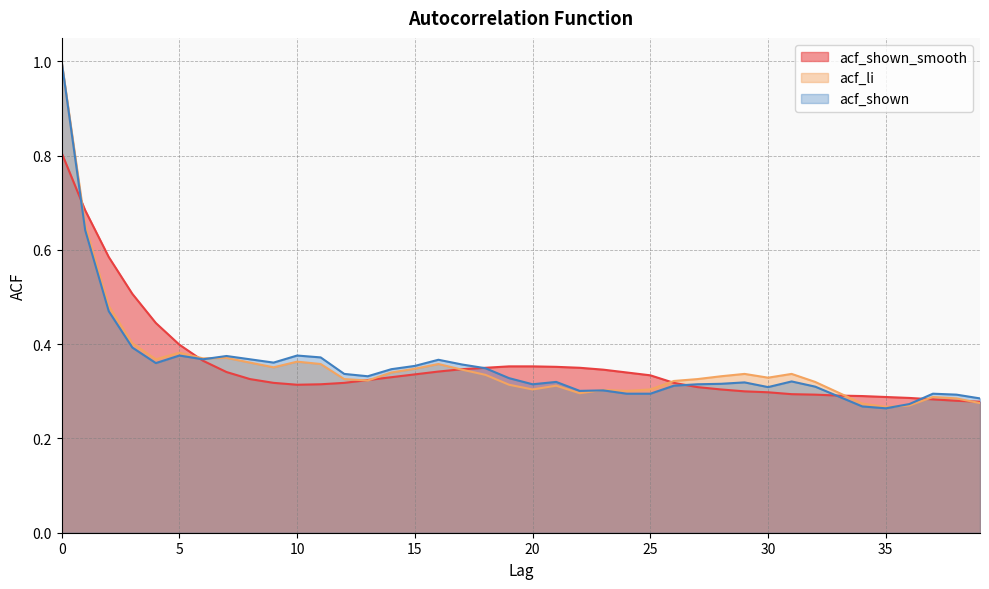

In acf_li, how many points are lower than both neighbors (excluding endpoints)?

9